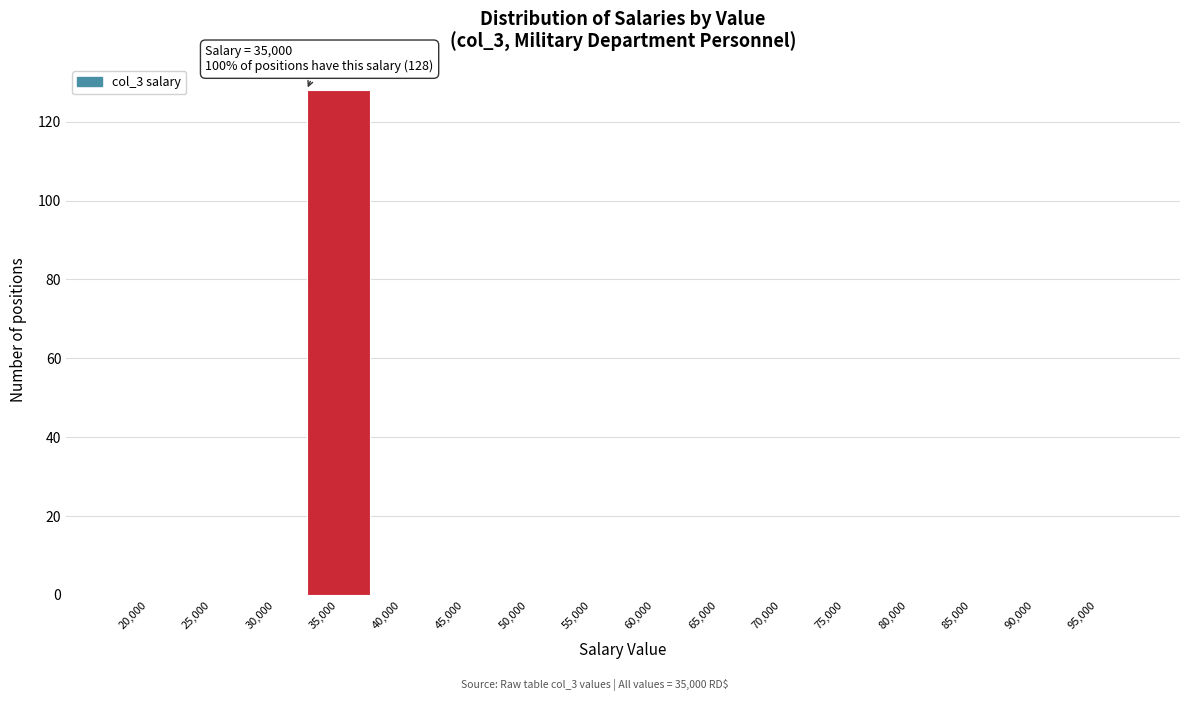

Reading left to right, transcribe all the data shown in this chart.

20,000=0	25,000=0	30,000=0	35,000=128	40,000=0	45,000=0	50,000=0	55,000=0	60,000=0	65,000=0	70,000=0	75,000=0	80,000=0	85,000=0	90,000=0	95,000=0